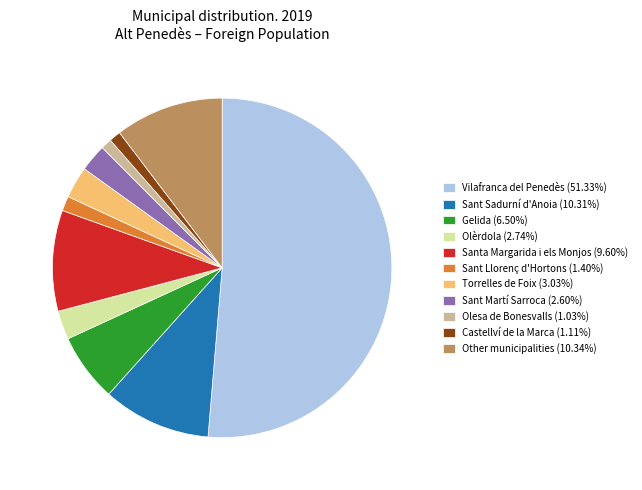

Does any single category account for the majority?

Yes